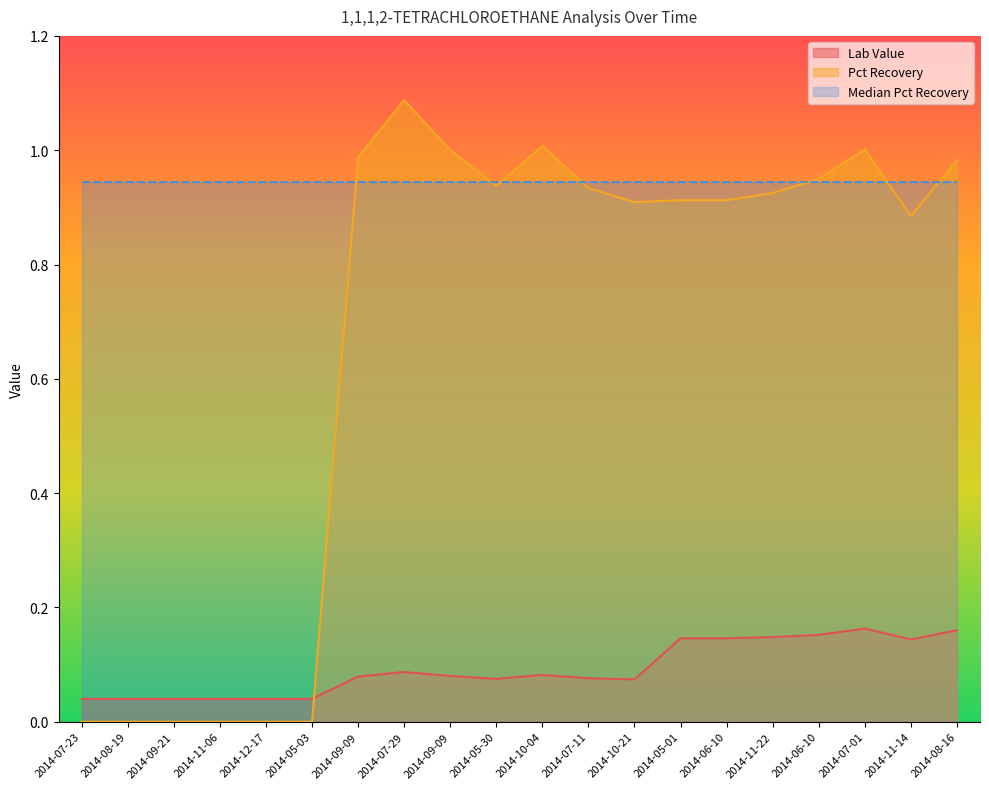

Which series changed the most between 2014-11-06 and 2014-06-10?

Pct Recovery